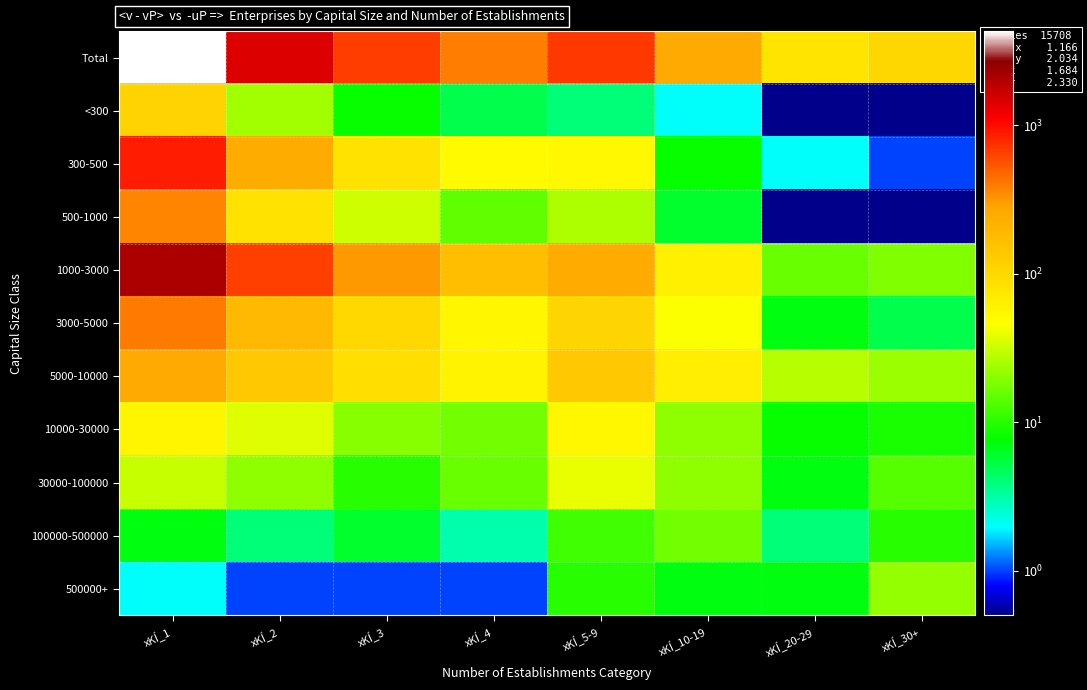

Reading left to right, transcribe all the data shown in this chart.

Total: xKÍ_1=4314.0	xKÍ_2=1415.0	xKÍ_3=667.0	xKÍ_4=395.0	xKÍ_5-9=696.0	xKÍ_10-19=255.0	xKÍ_20-29=79.0	xKÍ_30+=103.0
<300: xKÍ_1=111.0	xKÍ_2=24.0	xKÍ_3=8.0	xKÍ_4=5.0	xKÍ_5-9=4.0	xKÍ_10-19=2.0	xKÍ_20-29=0.1	xKÍ_30+=0.1
300-500: xKÍ_1=871.0	xKÍ_2=243.0	xKÍ_3=82.0	xKÍ_4=51.0	xKÍ_5-9=53.0	xKÍ_10-19=8.0	xKÍ_20-29=2.0	xKÍ_30+=1.0
500-1000: xKÍ_1=370.0	xKÍ_2=83.0	xKÍ_3=33.0	xKÍ_4=15.0	xKÍ_5-9=26.0	xKÍ_10-19=6.0	xKÍ_20-29=0.1	xKÍ_30+=0.1
1000-3000: xKÍ_1=2103.0	xKÍ_2=657.0	xKÍ_3=314.0	xKÍ_4=170.0	xKÍ_5-9=248.0	xKÍ_10-19=62.0	xKÍ_20-29=16.0	xKÍ_30+=19.0
3000-5000: xKÍ_1=398.0	xKÍ_2=188.0	xKÍ_3=100.0	xKÍ_4=55.0	xKÍ_5-9=107.0	xKÍ_10-19=45.0	xKÍ_20-29=7.0	xKÍ_30+=5.0
5000-10000: xKÍ_1=257.0	xKÍ_2=138.0	xKÍ_3=89.0	xKÍ_4=58.0	xKÍ_5-9=139.0	xKÍ_10-19=64.0	xKÍ_20-29=28.0	xKÍ_30+=23.0
10000-30000: xKÍ_1=56.0	xKÍ_2=37.0	xKÍ_3=20.0	xKÍ_4=17.0	xKÍ_5-9=54.0	xKÍ_10-19=21.0	xKÍ_20-29=8.0	xKÍ_30+=9.0
30000-100000: xKÍ_1=31.0	xKÍ_2=21.0	xKÍ_3=10.0	xKÍ_4=16.0	xKÍ_5-9=40.0	xKÍ_10-19=21.0	xKÍ_20-29=7.0	xKÍ_30+=14.0
100000-500000: xKÍ_1=7.0	xKÍ_2=4.0	xKÍ_3=6.0	xKÍ_4=3.0	xKÍ_5-9=12.0	xKÍ_10-19=17.0	xKÍ_20-29=4.0	xKÍ_30+=10.0
500000+: xKÍ_1=2.0	xKÍ_2=1.0	xKÍ_3=1.0	xKÍ_4=1.0	xKÍ_5-9=10.0	xKÍ_10-19=7.0	xKÍ_20-29=7.0	xKÍ_30+=22.0